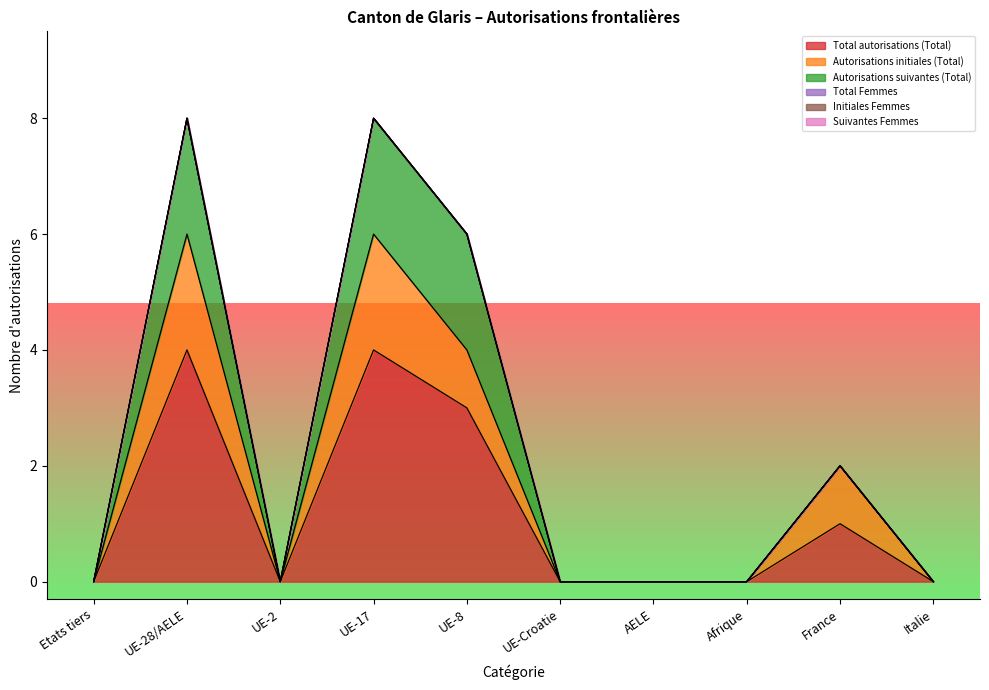

Which category has the highest value in the Suivantes Femmes series?

Etats tiers